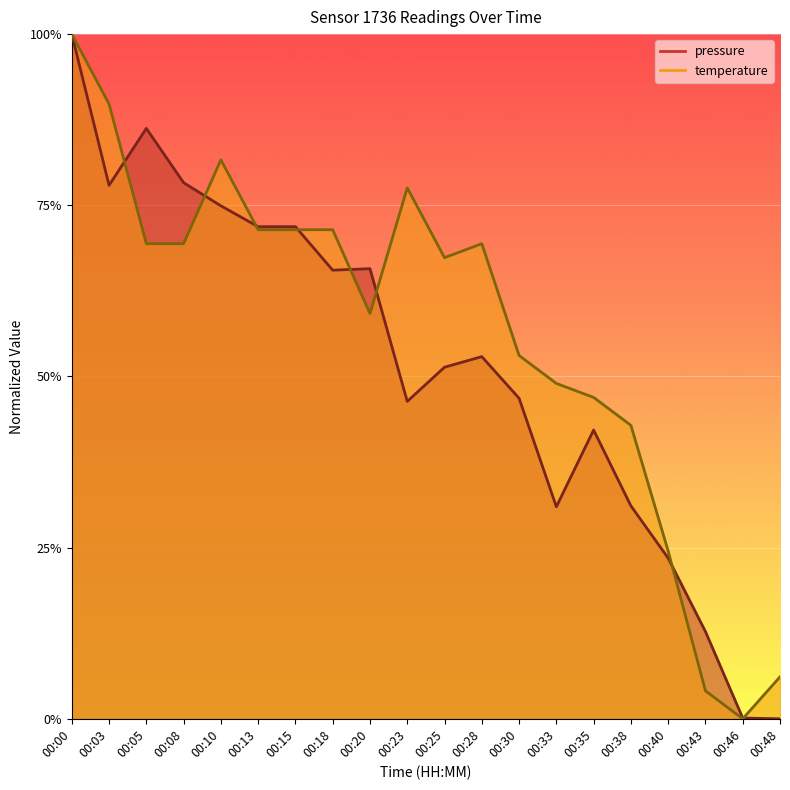

Between 00:46 and 00:28, which is larger?

00:28